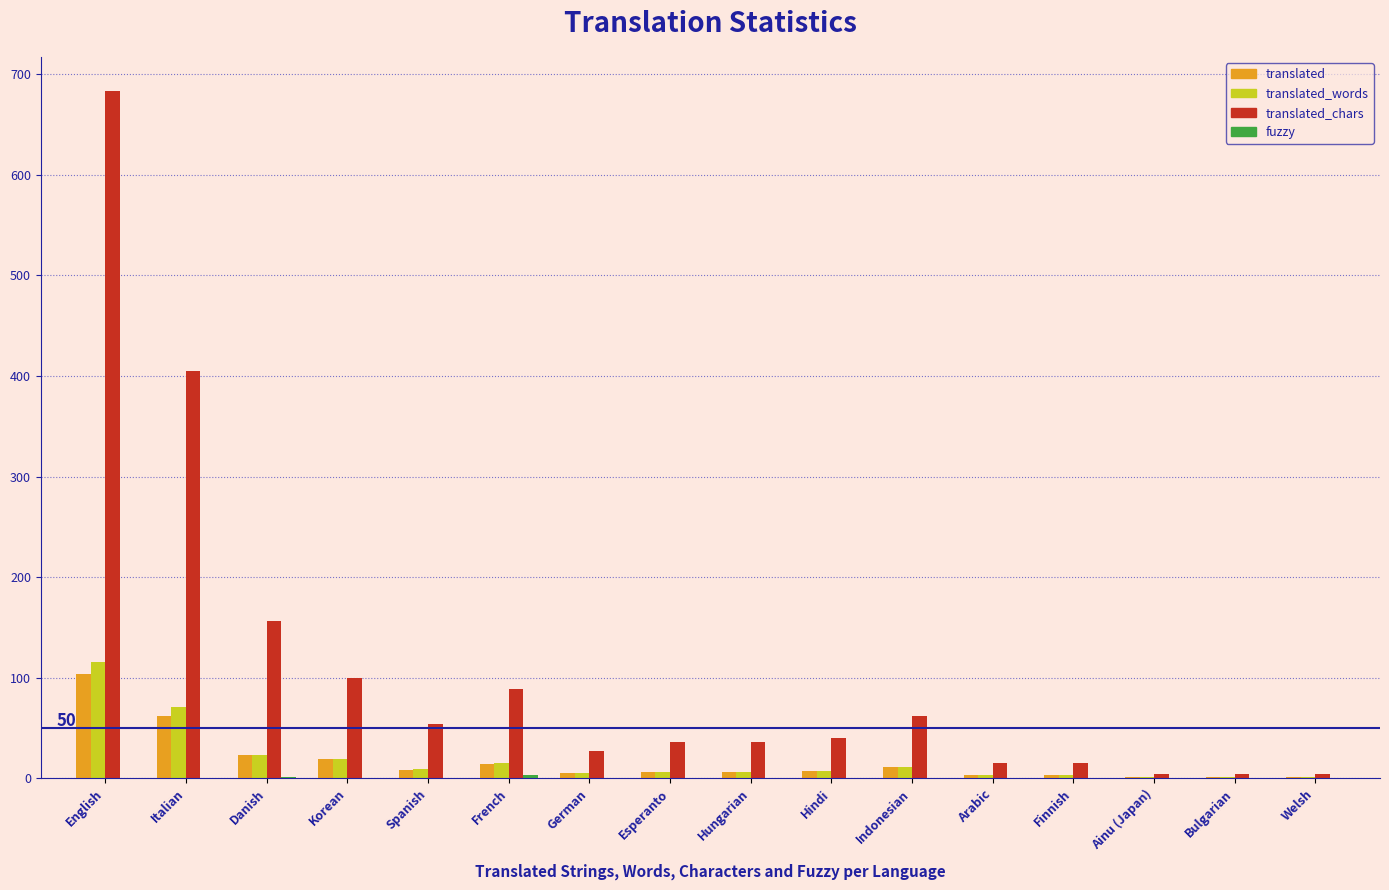

What is the greatest value displayed?

683